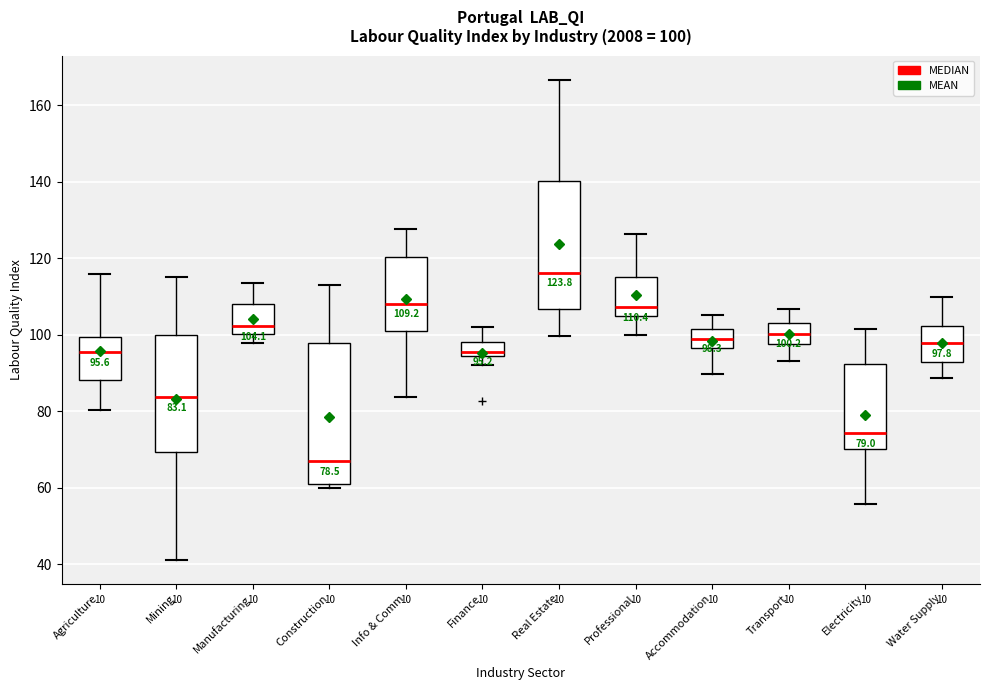

Which box has the lowest median line?

Construction